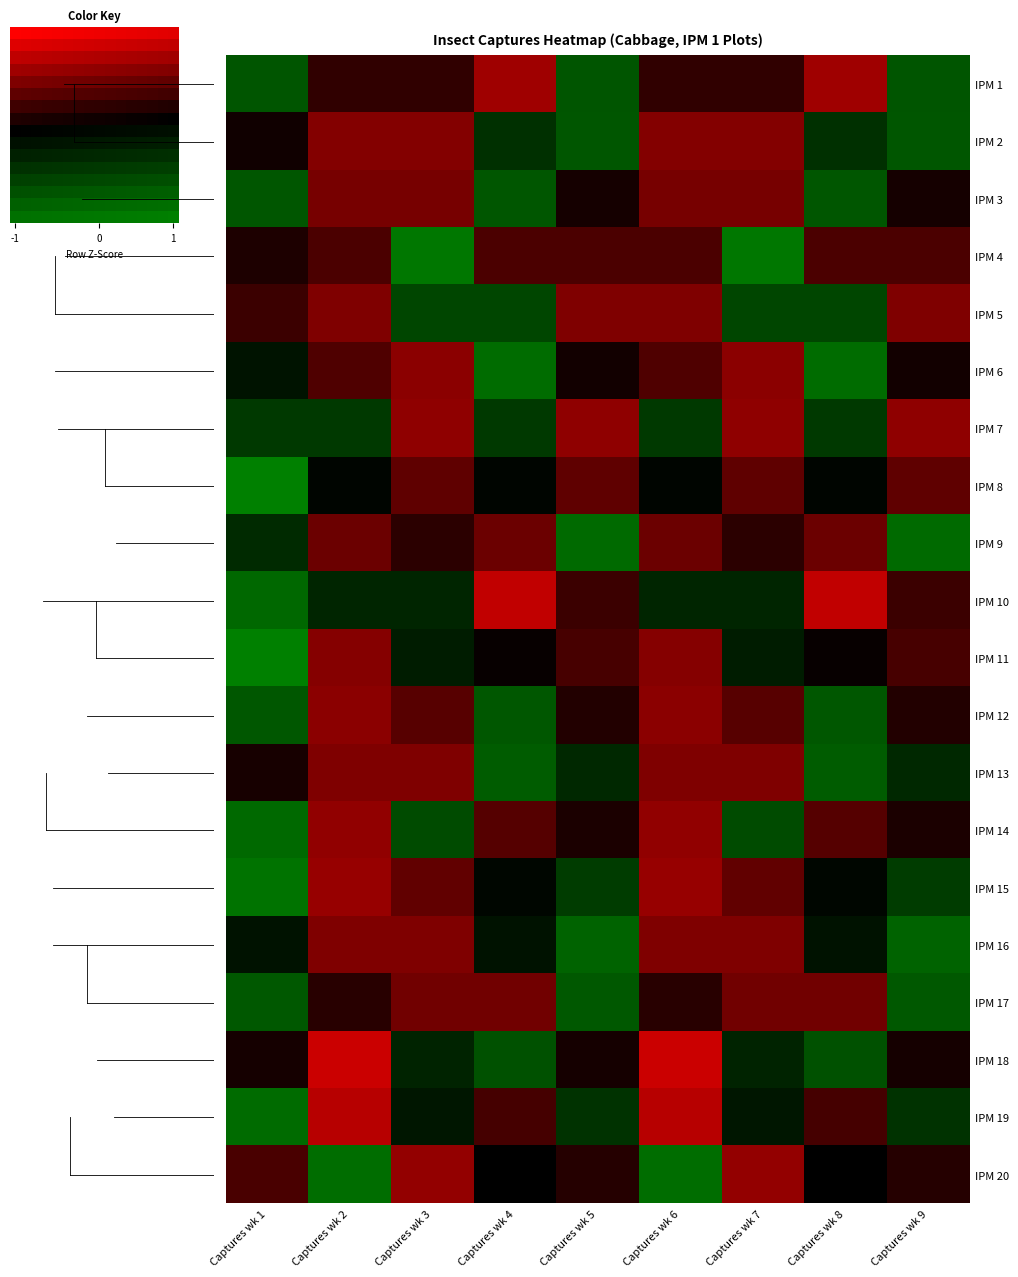

List the labels in order of IPM 4 value, largest first.

Captures wk 3, Captures wk 7, Captures wk 1, Captures wk 2, Captures wk 4, Captures wk 5, Captures wk 6, Captures wk 8, Captures wk 9